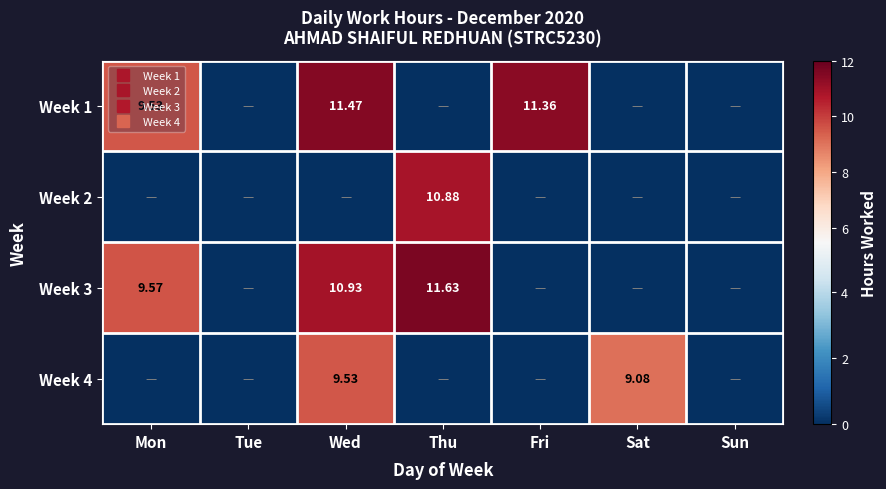

What is the sum of all Week 1 values?

32.4